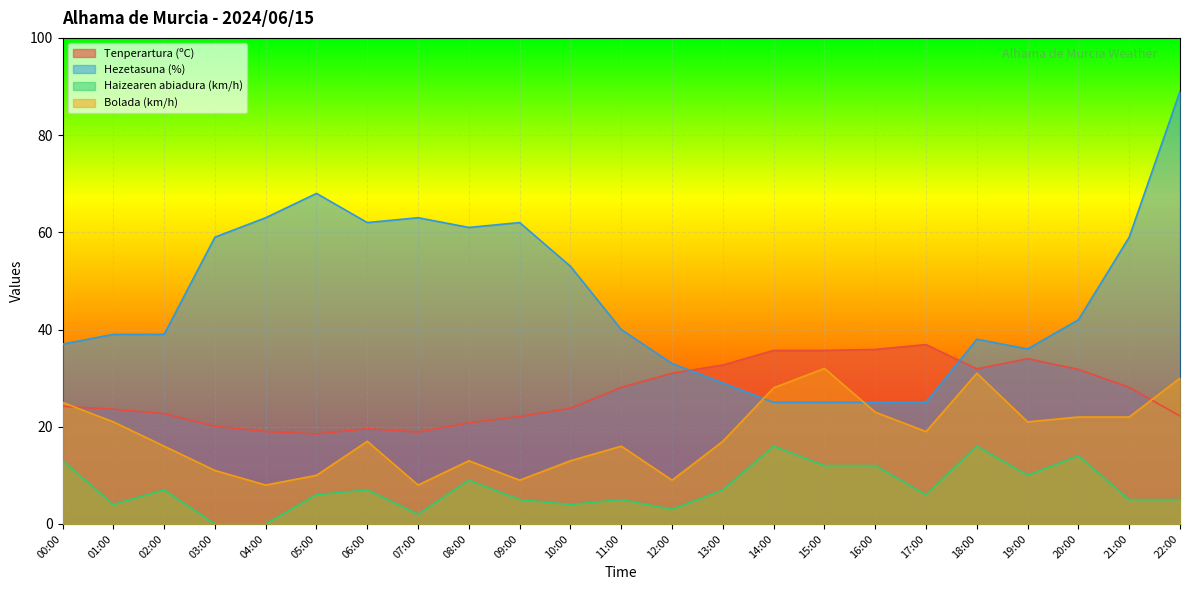

Reading left to right, extract all data points from this chart.

Tenperartura (ºC): 24.2	23.6	22.7	20.1	19.0	18.5	19.6	18.9	20.8	22.1	23.8	28.1	31.0	32.7	35.7	35.7	35.9	36.9	31.9	34.0	31.8	28.1	22.2
Hezetasuna (%): 37.0	39.0	39.0	59.0	63.0	68.0	62.0	63.0	61.0	62.0	53.0	40.0	33.0	29.0	25.0	25.0	25.0	25.0	38.0	36.0	42.0	59.0	89.0
Haizearen abiadura (km/h): 13.0	4.0	7.0	0.0	0.0	6.0	7.0	2.0	9.0	5.0	4.0	5.0	3.0	7.0	16.0	12.0	12.0	6.0	16.0	10.0	14.0	5.0	5.0
Bolada (km/h): 25.0	21.0	16.0	11.0	8.0	10.0	17.0	8.0	13.0	9.0	13.0	16.0	9.0	17.0	28.0	32.0	23.0	19.0	31.0	21.0	22.0	22.0	30.0